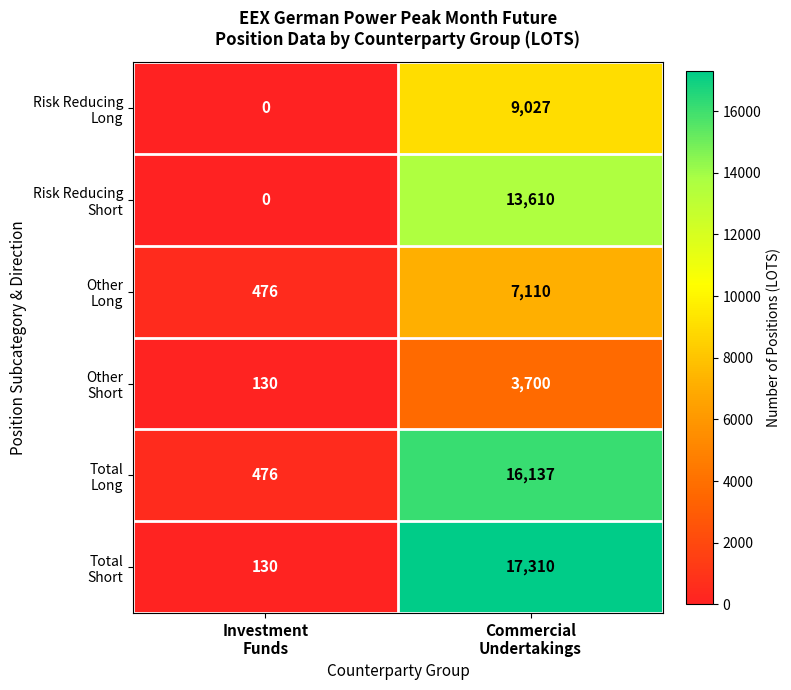

What is the greatest value displayed?

17310